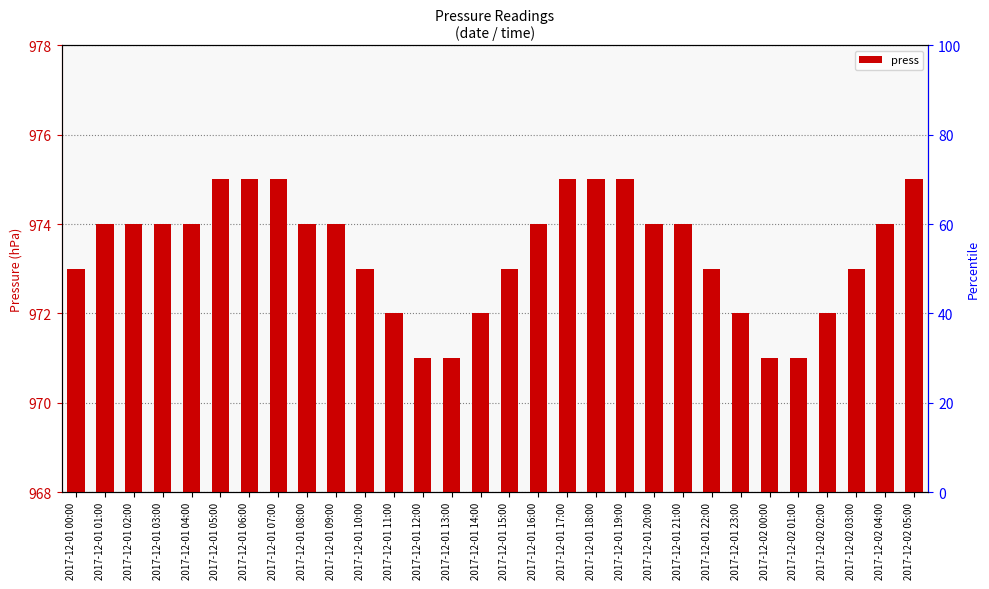

Rank the categories by value from highest to lowest.

2017-12-01 05:00, 2017-12-01 06:00, 2017-12-01 07:00, 2017-12-01 17:00, 2017-12-01 18:00, 2017-12-01 19:00, 2017-12-02 05:00, 2017-12-01 01:00, 2017-12-01 02:00, 2017-12-01 03:00, 2017-12-01 04:00, 2017-12-01 08:00, 2017-12-01 09:00, 2017-12-01 16:00, 2017-12-01 20:00, 2017-12-01 21:00, 2017-12-02 04:00, 2017-12-01 00:00, 2017-12-01 10:00, 2017-12-01 15:00, 2017-12-01 22:00, 2017-12-02 03:00, 2017-12-01 11:00, 2017-12-01 14:00, 2017-12-01 23:00, 2017-12-02 02:00, 2017-12-01 12:00, 2017-12-01 13:00, 2017-12-02 00:00, 2017-12-02 01:00